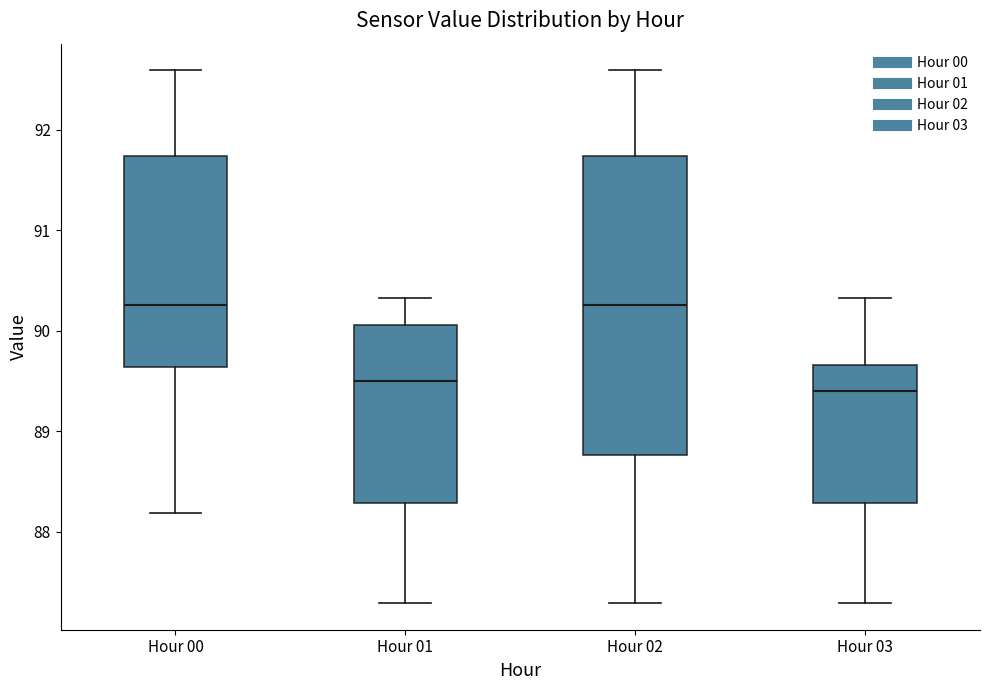

Reading left to right, read every box against the y-axis: the position of its median line, the range the box covers, and the ends of its whiskers. The values are not printed on the chart, so give them approximately, as read against the axis.

Hour 00: median 90.3, box 89.6 to 91.7, whiskers 88.2 to 92.6
Hour 01: median 89.5, box 88.3 to 90.1, whiskers 87.3 to 90.3
Hour 02: median 90.3, box 88.8 to 91.7, whiskers 87.3 to 92.6
Hour 03: median 89.4, box 88.3 to 89.7, whiskers 87.3 to 90.3